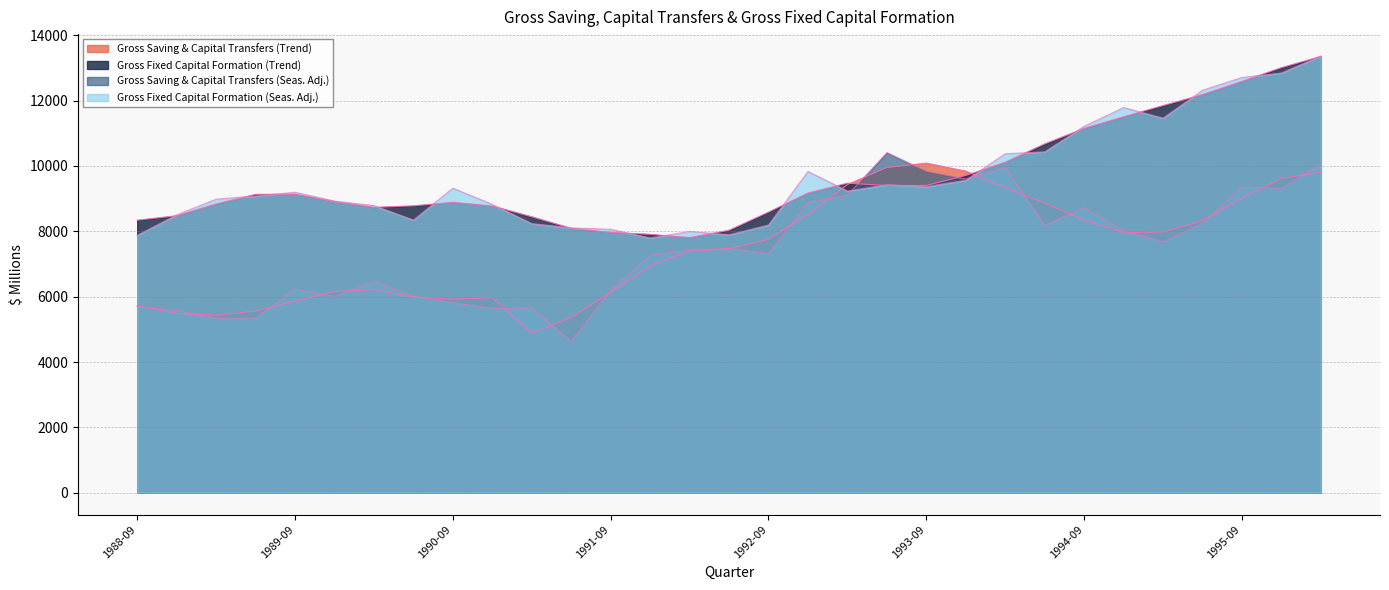

How many interior local peaks does the Gross Fixed Capital Formation (Trend) series have?

3